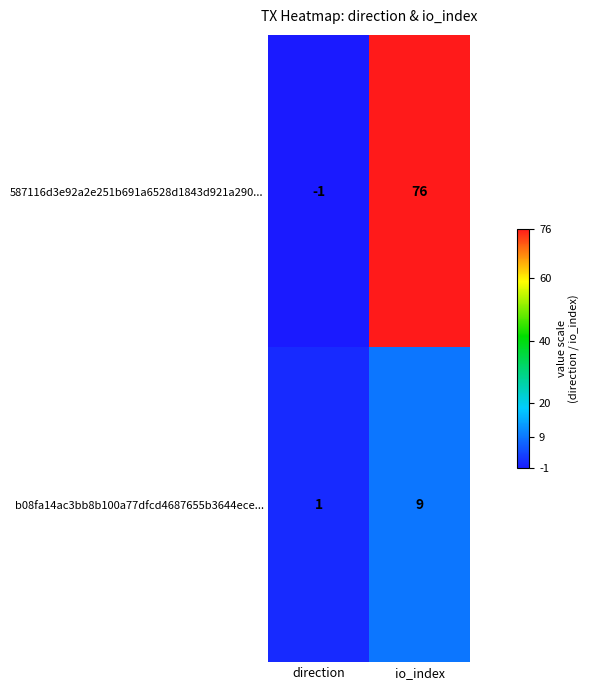

Is the value of 587116d3e92a2e251b691a6528d1843d921a290... at io_index greater than the value of b08fa14ac3bb8b100a77dfcd4687655b3644ece... at io_index?

Yes